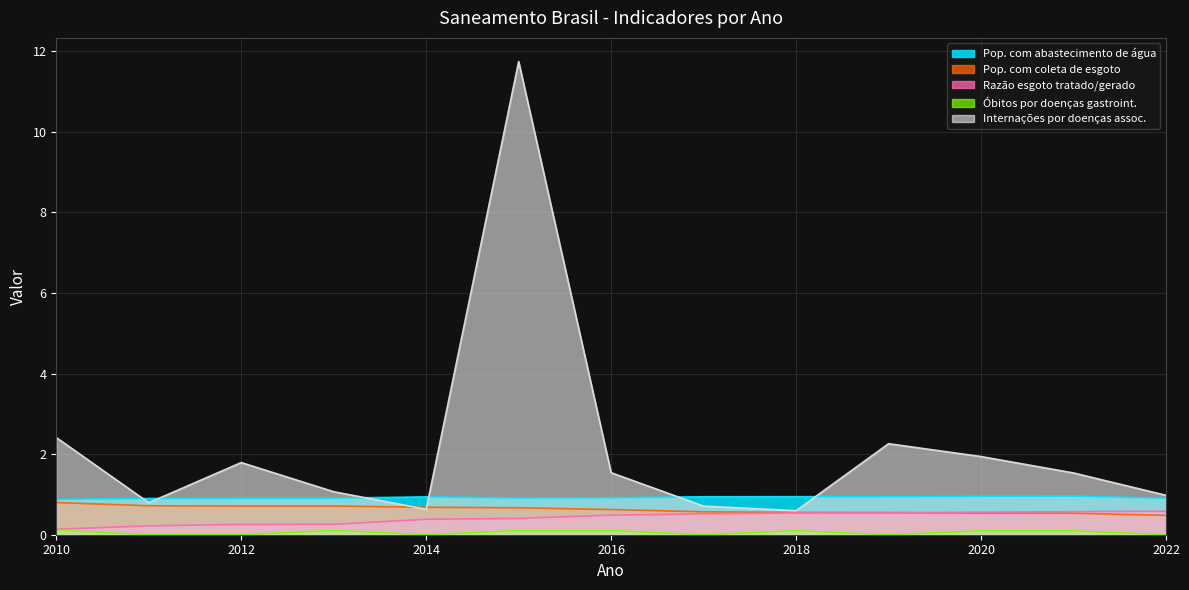

Does the chart have visible grid lines?

Yes